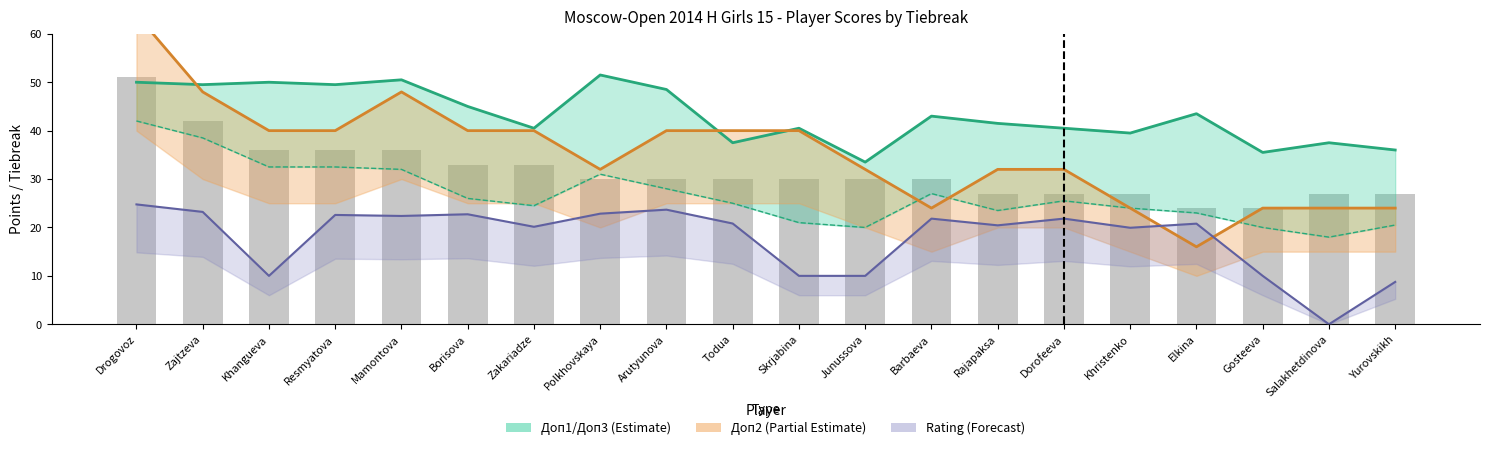

At which label is Доп2 upper closest to 40?

Khangueva